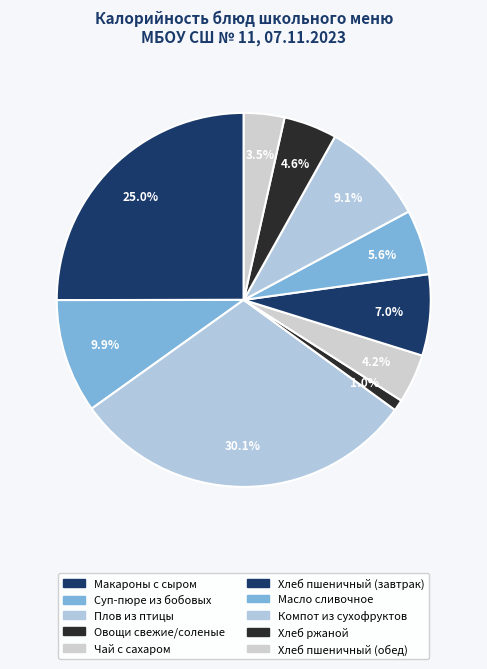

True or false: Чай с сахаром accounts for 4% of the total.

True